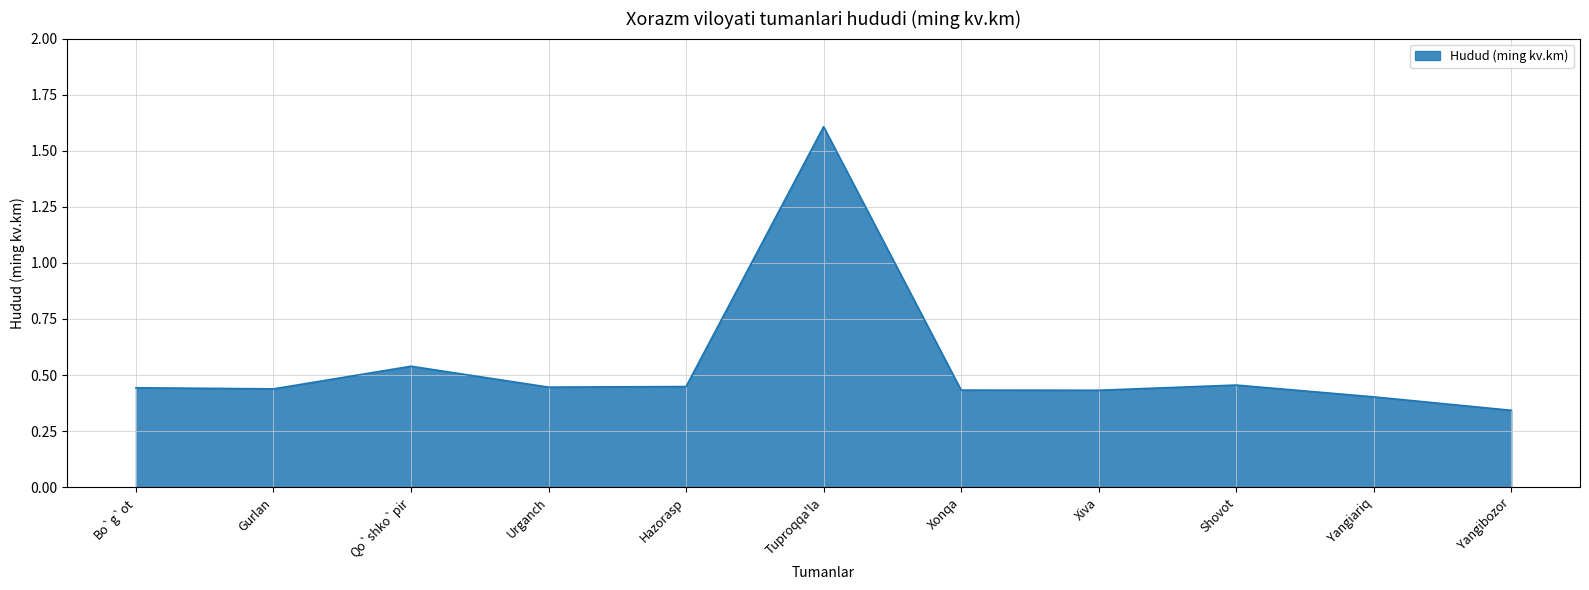

At which category does the chart reach its minimum across all series?

Yangibozor